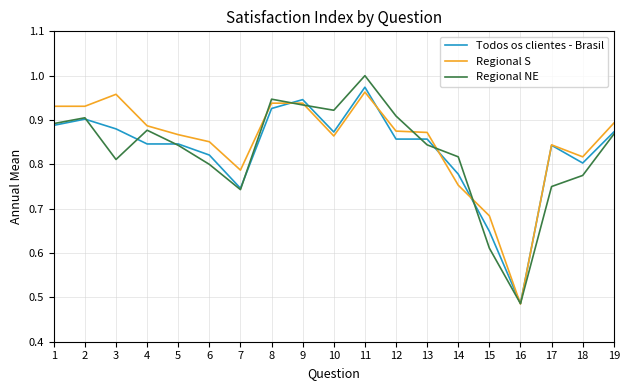

Which series changed the most between 5 and 18?

Regional NE